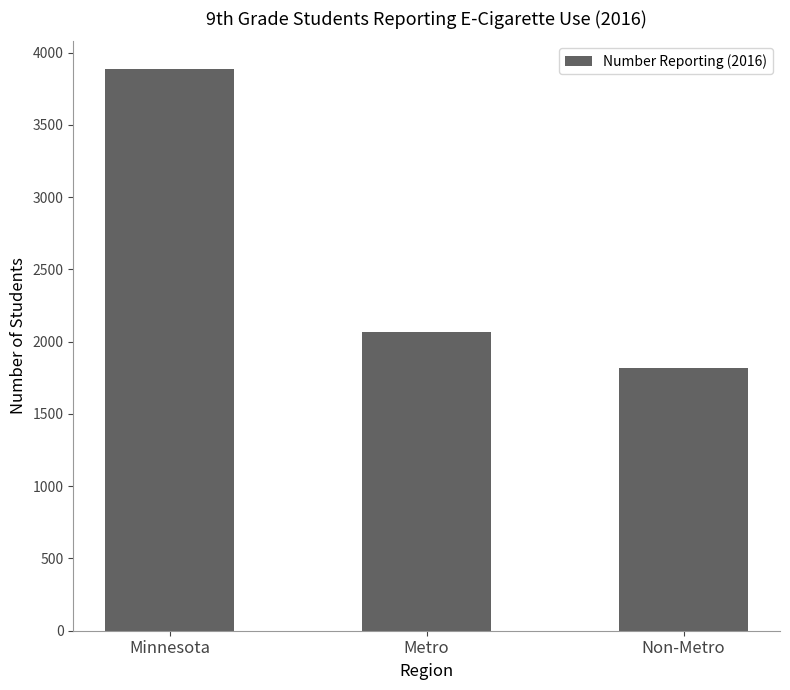

What is the change in value from Minnesota to Non-Metro?

-2067